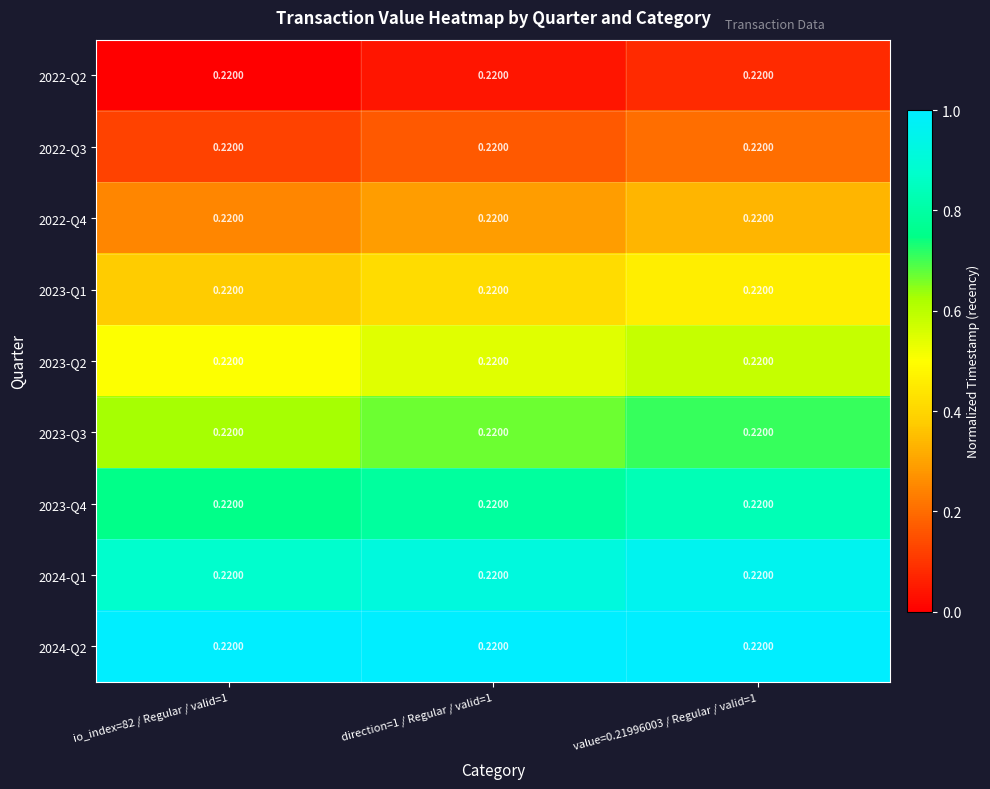

What is the difference between the highest and lowest values at value=0.21996003 / Regular / valid=1?

0.9